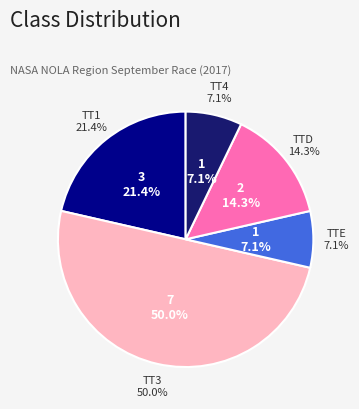

Is TTD the majority of the pie?

No